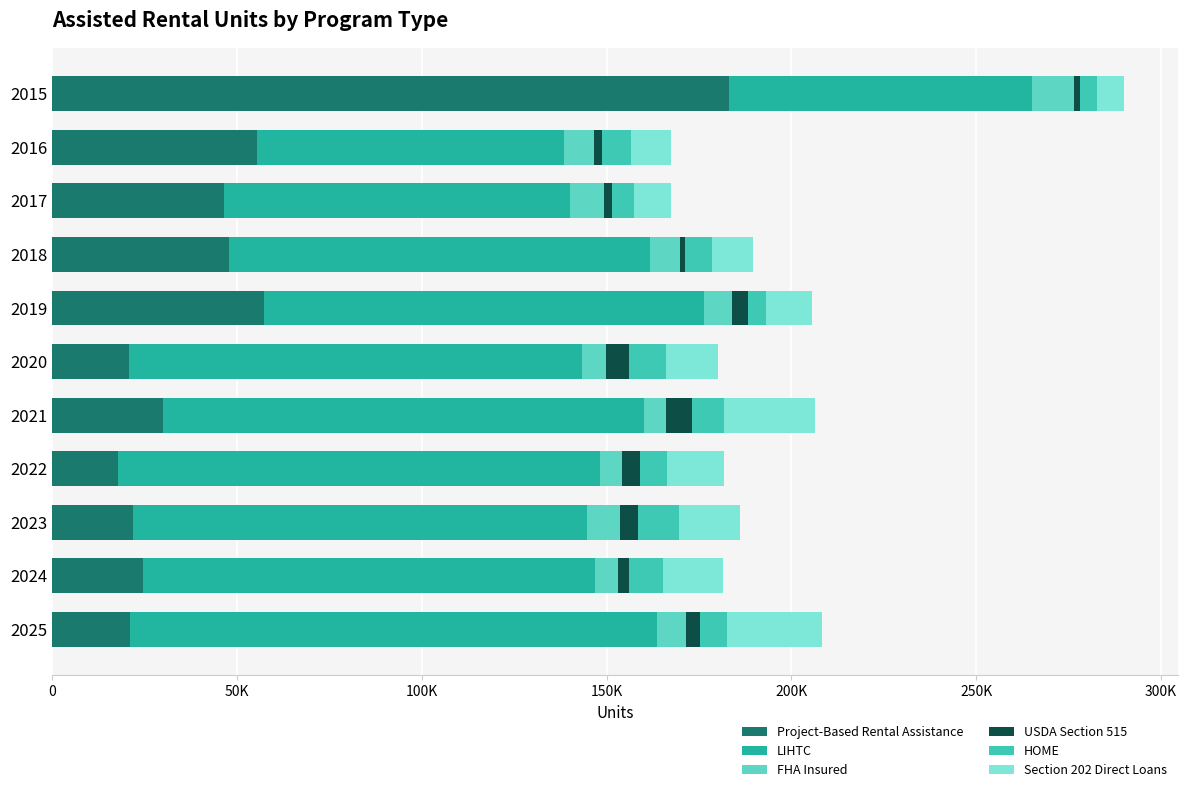

How many bars are there in total?

66